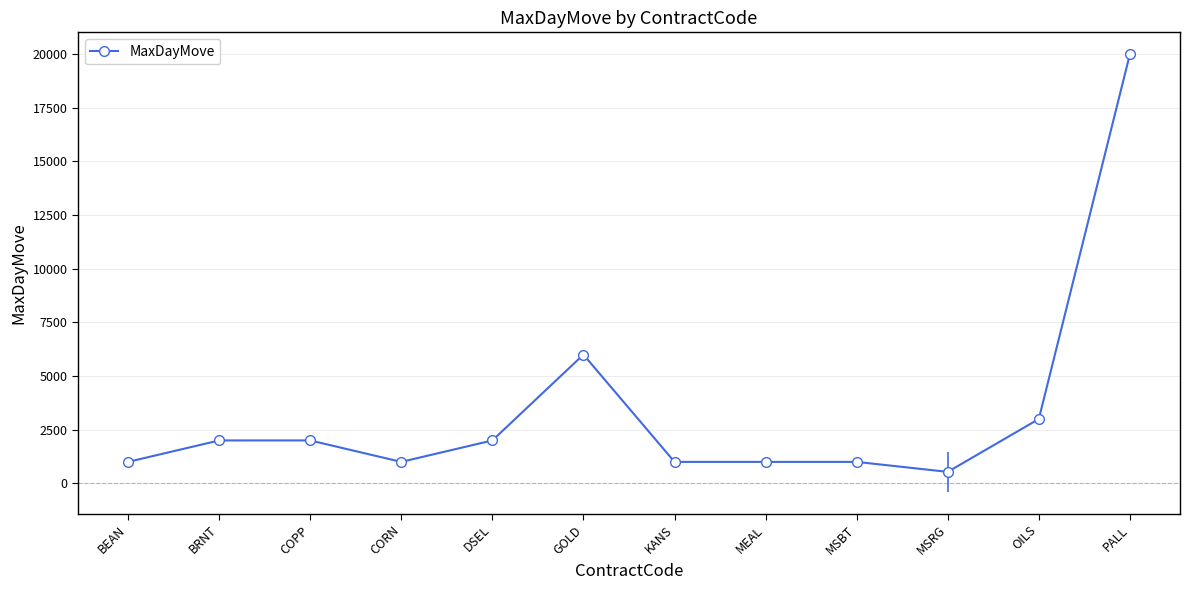

List the labels in order of value, smallest first.

MSRG, BEAN, CORN, KANS, MEAL, MSBT, BRNT, COPP, DSEL, OILS, GOLD, PALL